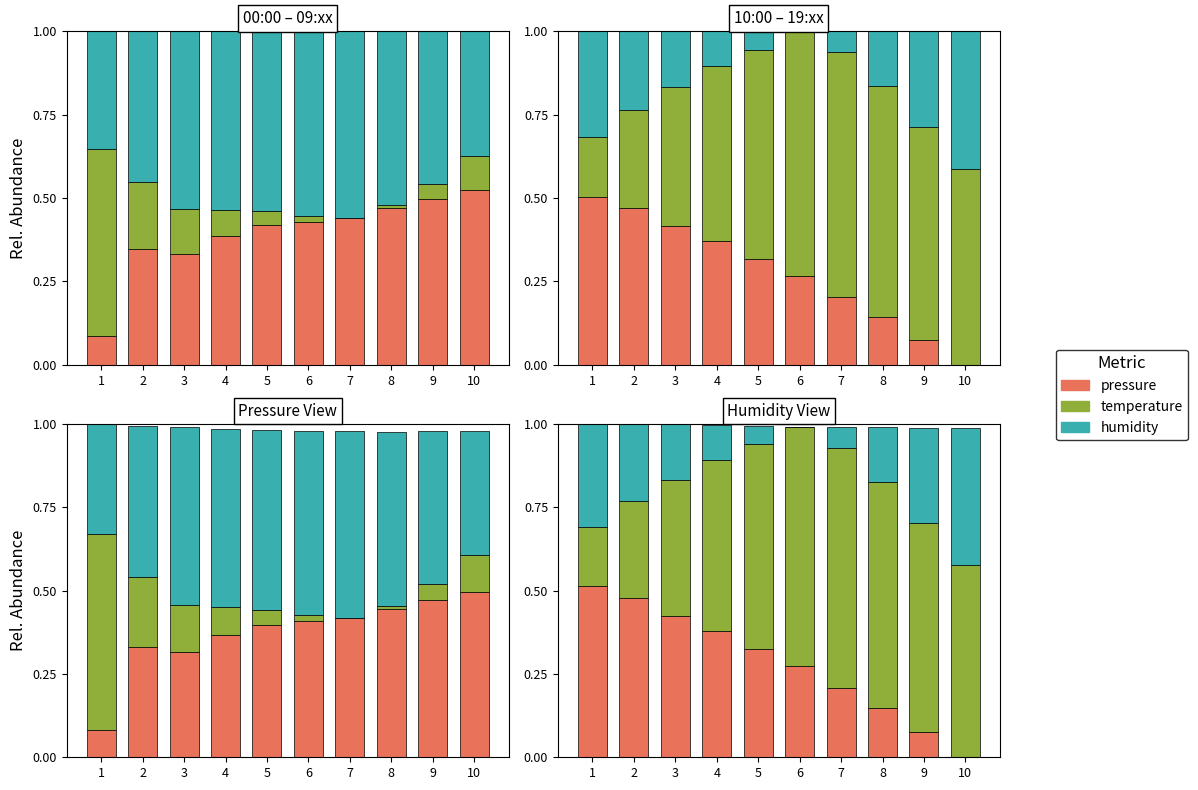

Count the humidity values in the range 0 to 1.

10